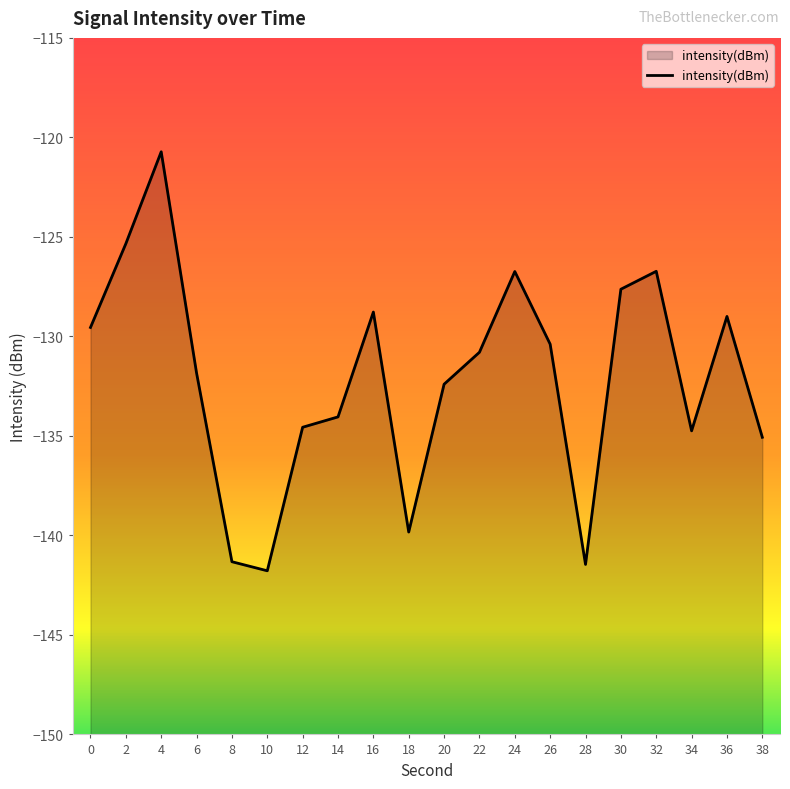

True or false: the data shows -195.5 at 18.

False